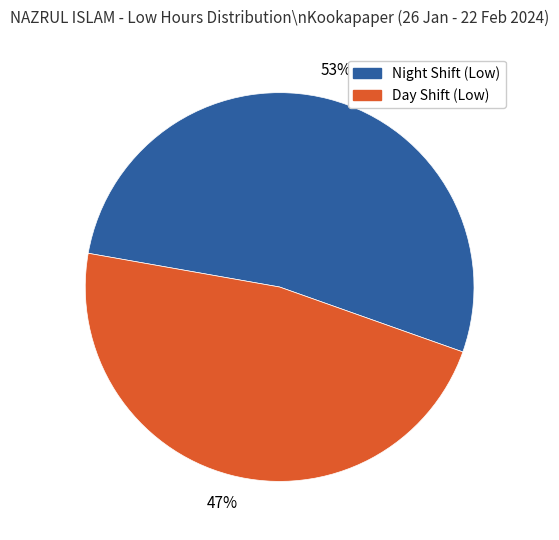

Approximately how many times larger is the value at Day Shift (Low) compared to Night Shift (Low)?

0.9